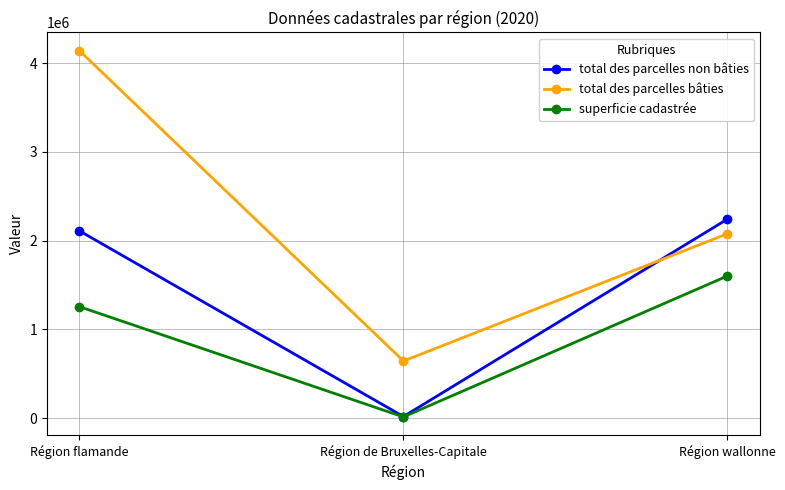

At which category is the sum across all series the highest?

Région flamande